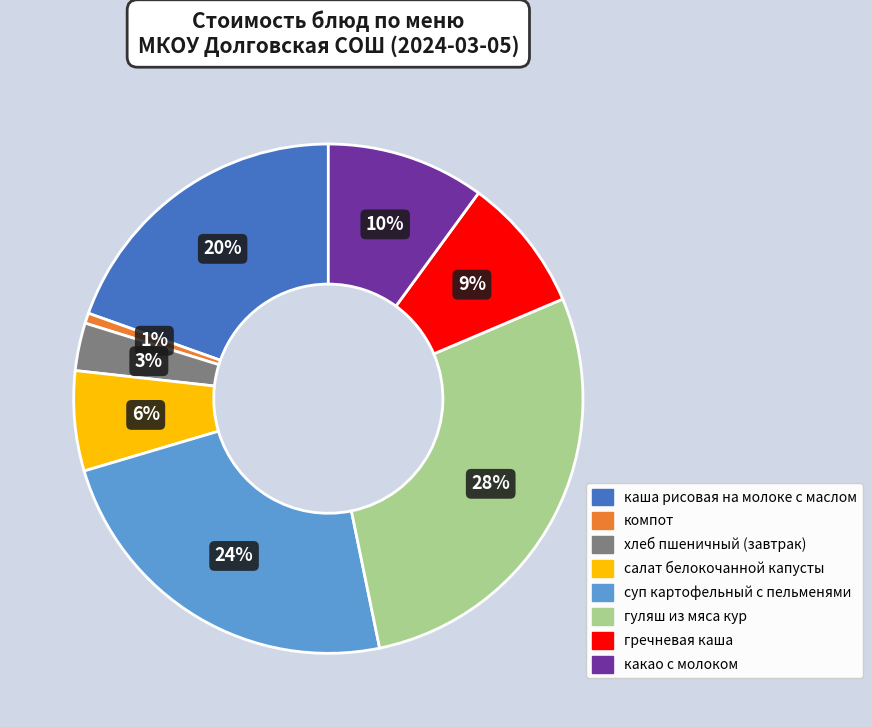

What percentage is the салат белокочанной капусты slice, to the nearest percent?

6%